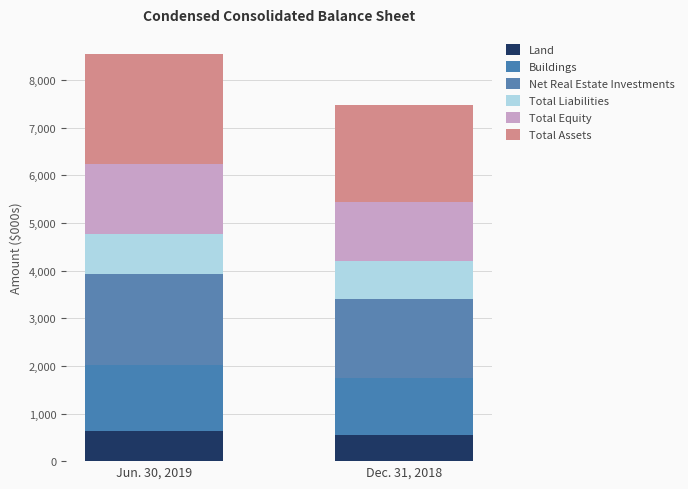

How many bars are there in total?

2